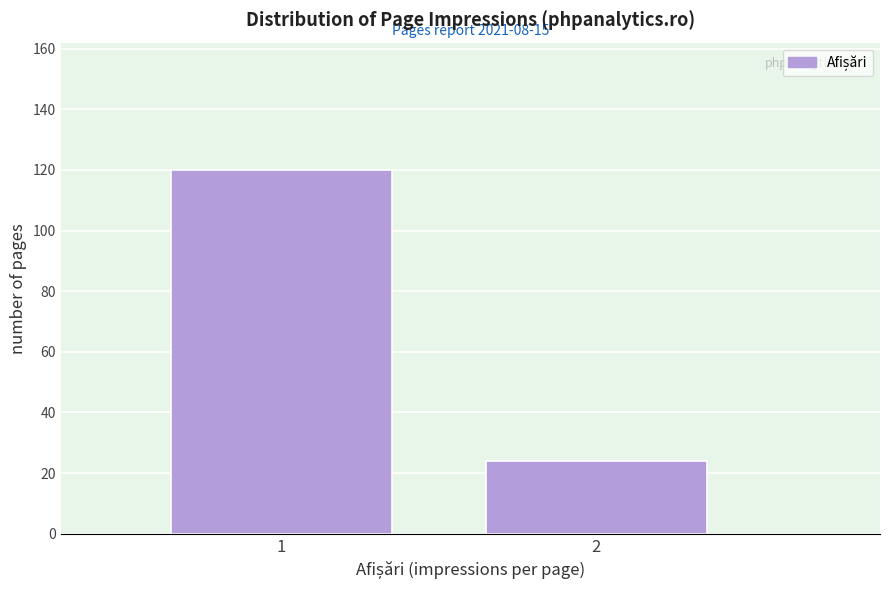

Reading left to right, transcribe all the data shown in this chart.

1=120	2=24